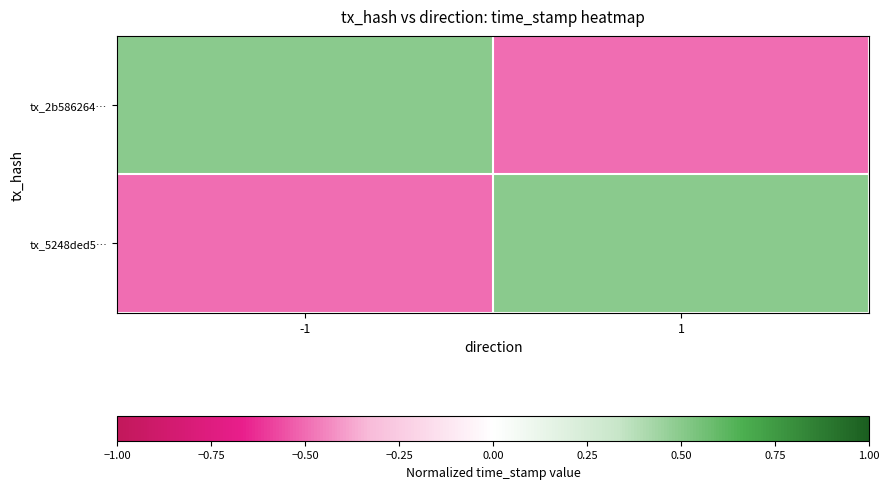

What is the greatest value displayed?

0.5